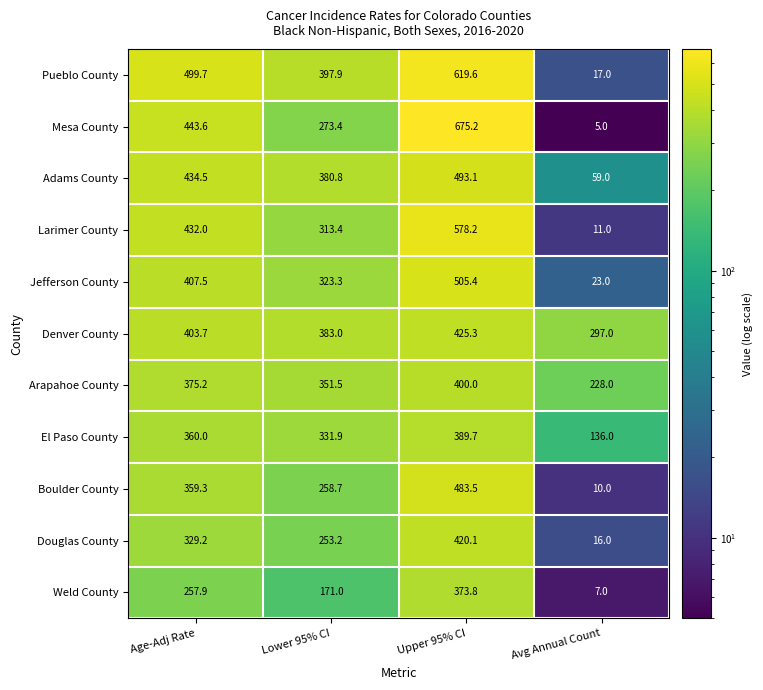

What is the sum of all Larimer County values?

1334.6